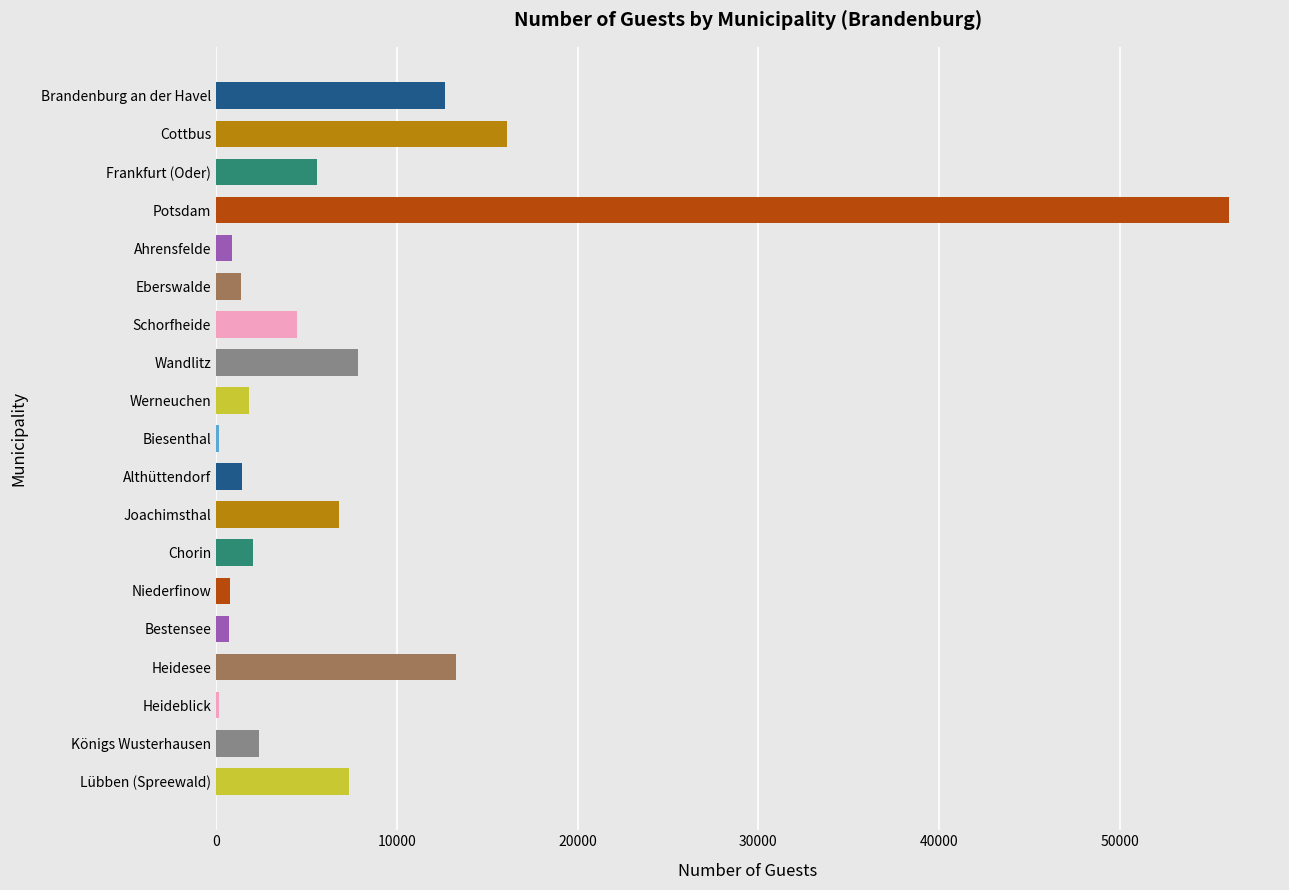

How many categories are shown in the chart?

19